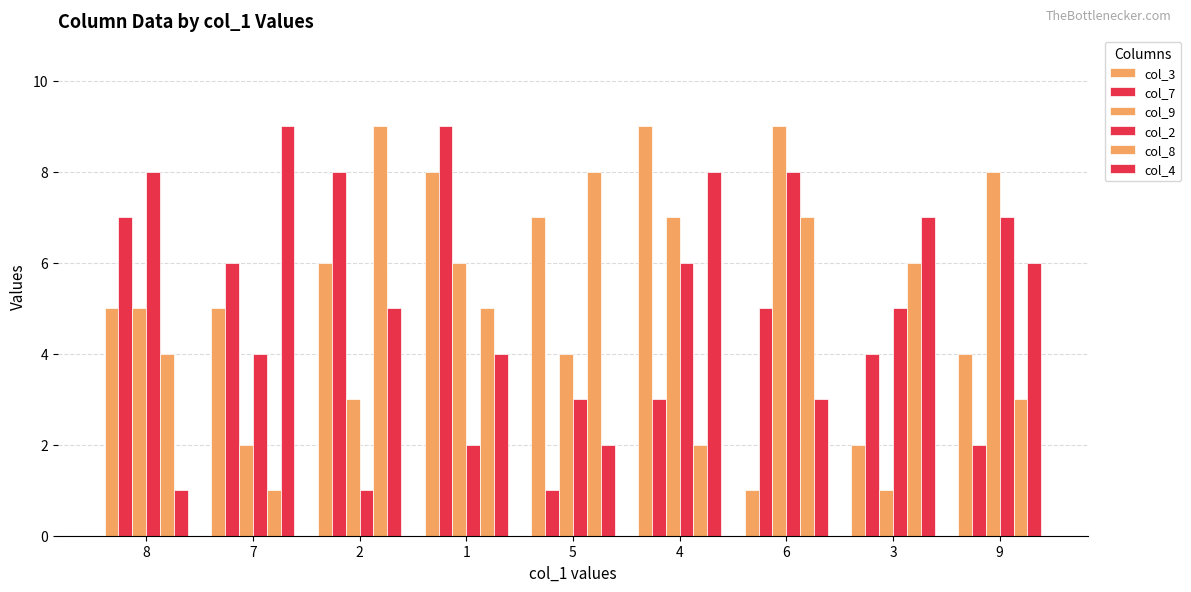

How many series are shown in this chart?

6